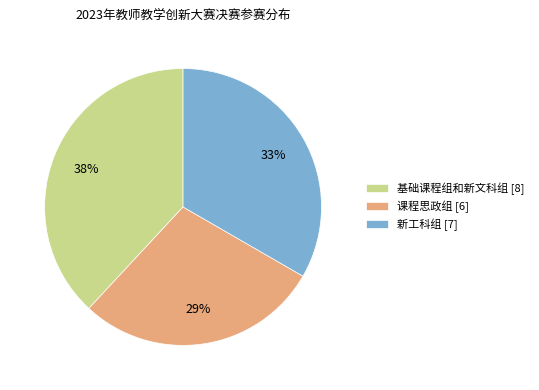

What is the smallest slice in the pie chart?

课程思政组